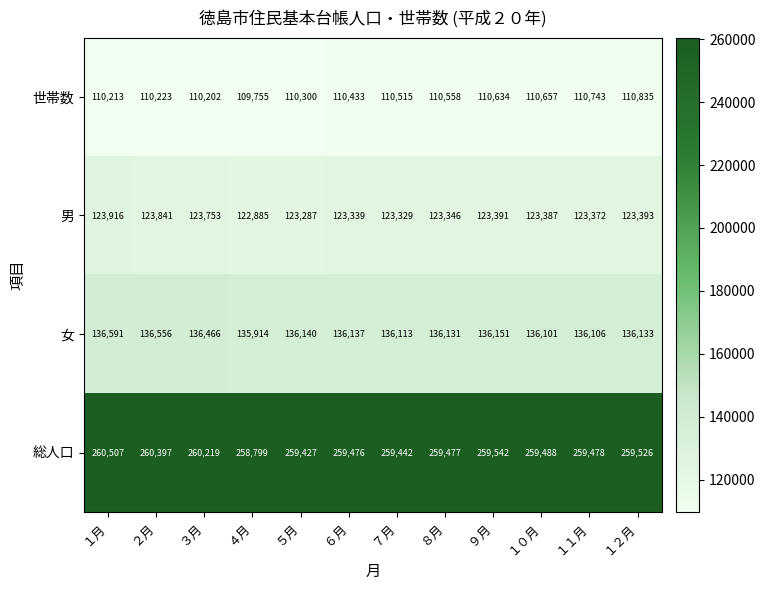

The value of 男 at ９月 is 41332. True or false?

False